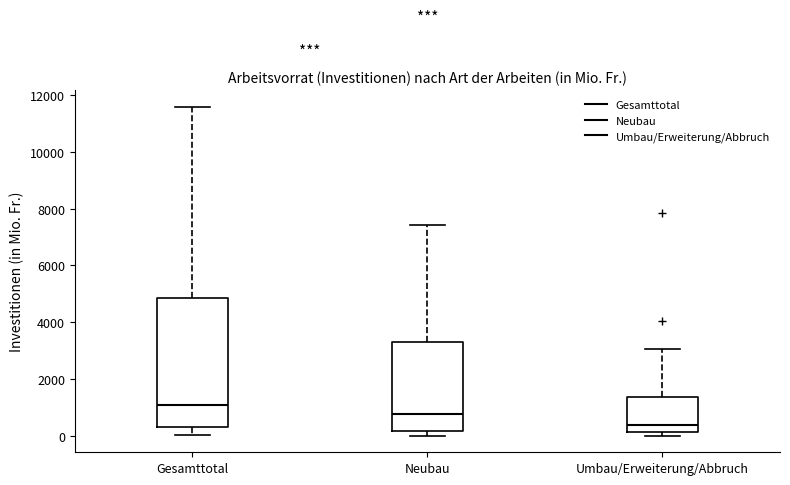

Which box is the tallest, from its lower edge to its upper edge?

Gesamttotal